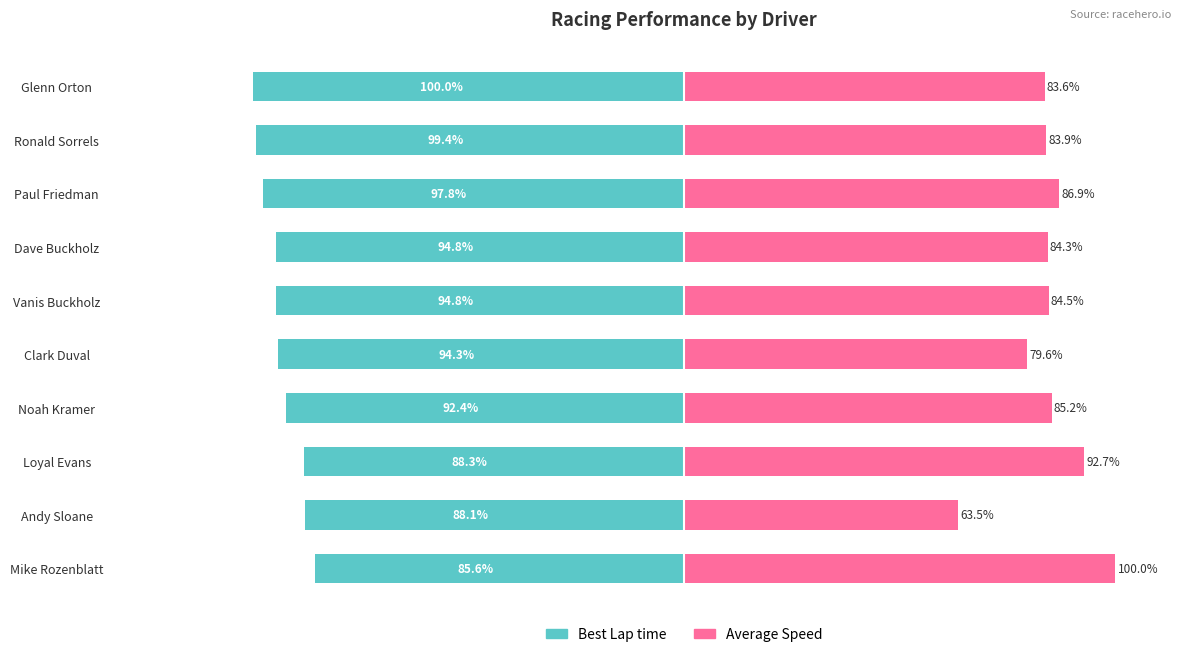

List the labels in order of Average Speed value, smallest first.

Andy Sloane, Clark Duval, Glenn Orton, Ronald Sorrels, Dave Buckholz, Vanis Buckholz, Noah Kramer, Paul Friedman, Loyal Evans, Mike Rozenblatt